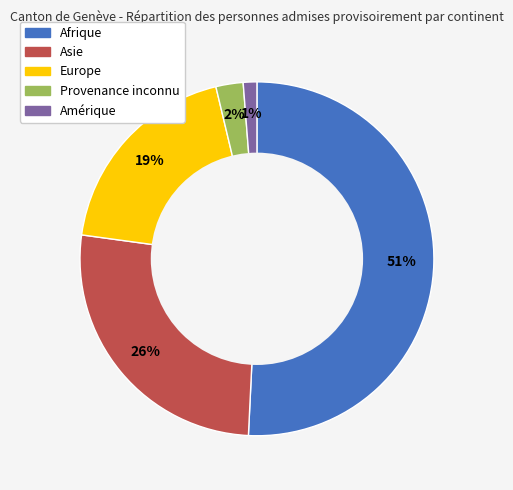

Which has a higher value, Afrique or Amérique?

Afrique